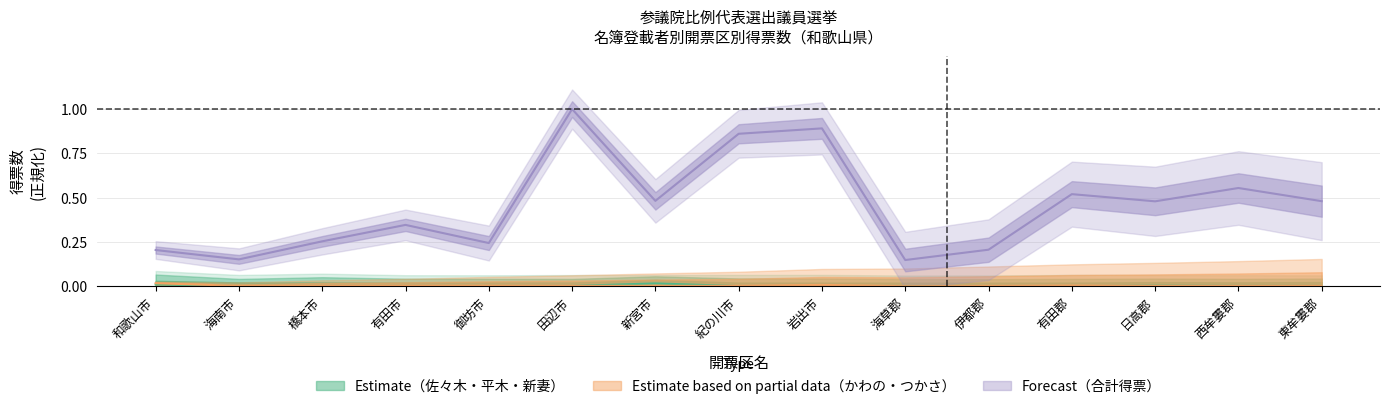

True or false: かわの義博 has a value of 0.0 at 東牟婁郡.

True